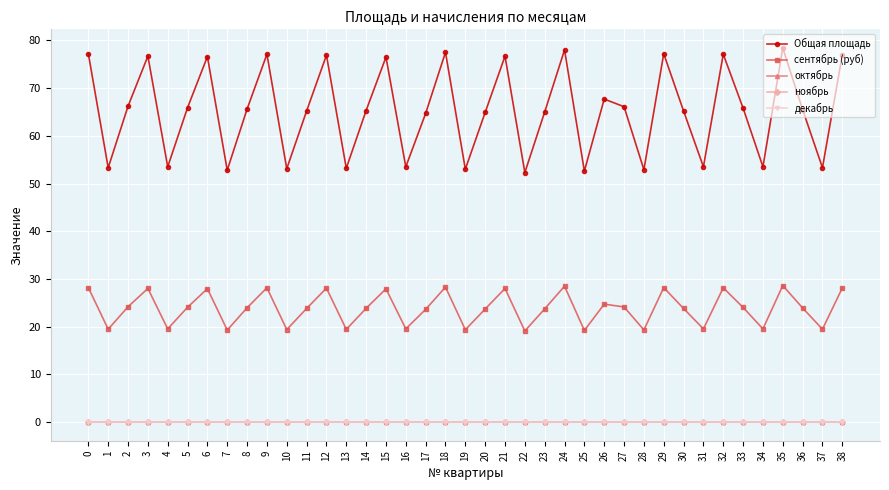

Is this an area chart (filled region under the line)?

No